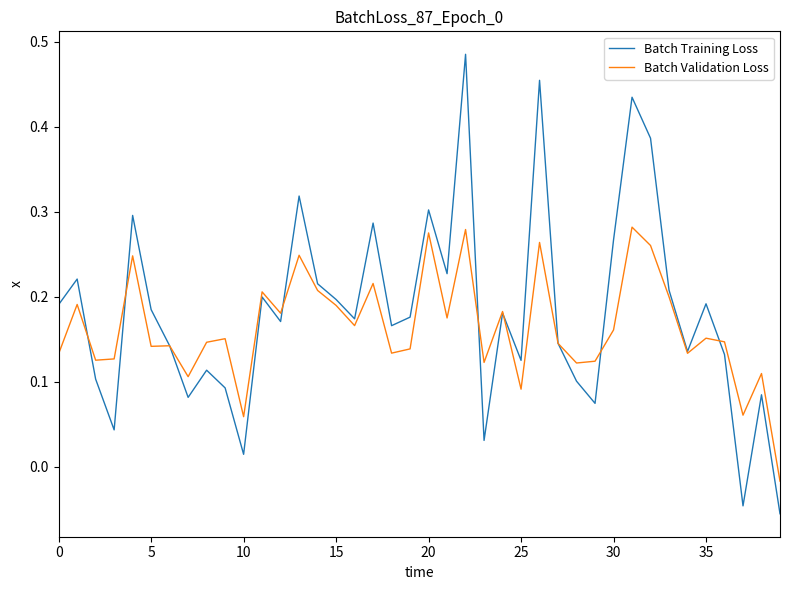

Which series has the largest range (max minus min)?

Batch Training Loss